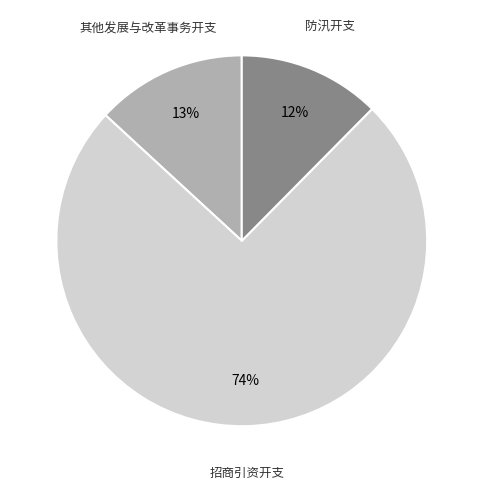

Combined, do 防汛开支 and 招商引资开支 account for over 50%?

Yes